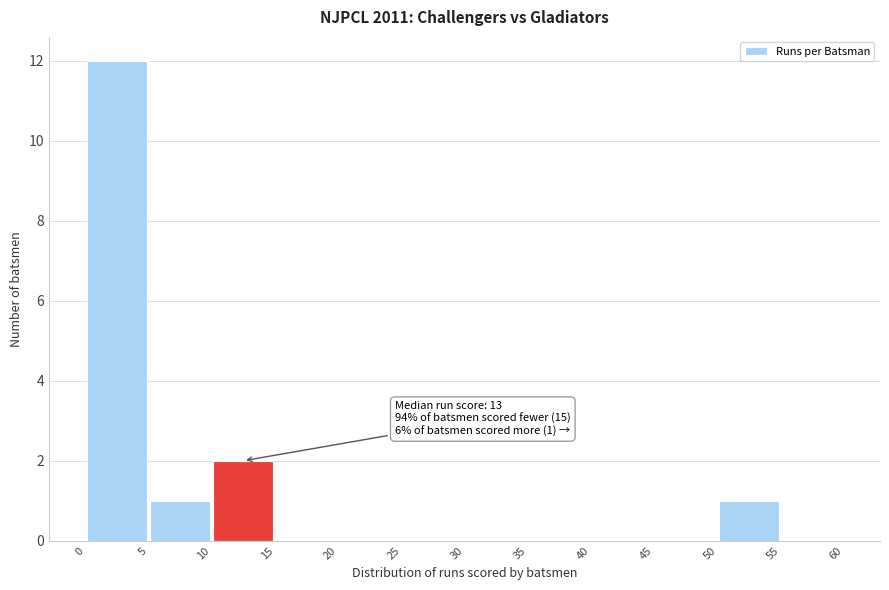

Which range on the x-axis has the tallest bar?

0 to 5